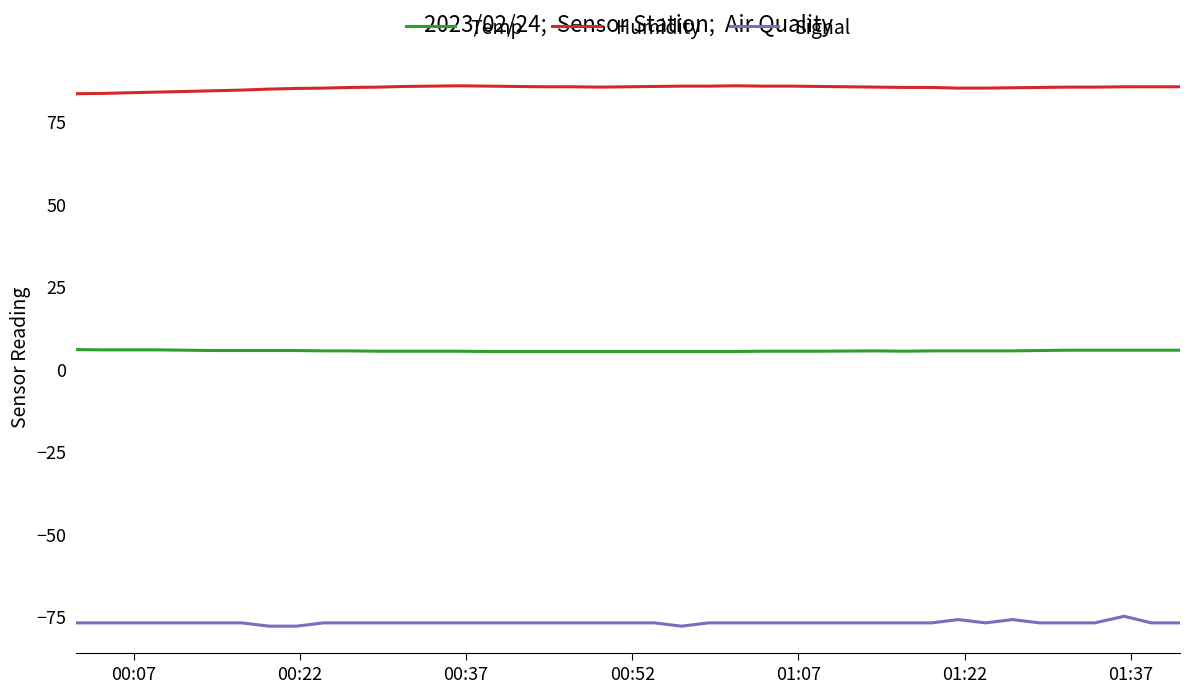

What is the maximum value for Signal?

-75.0